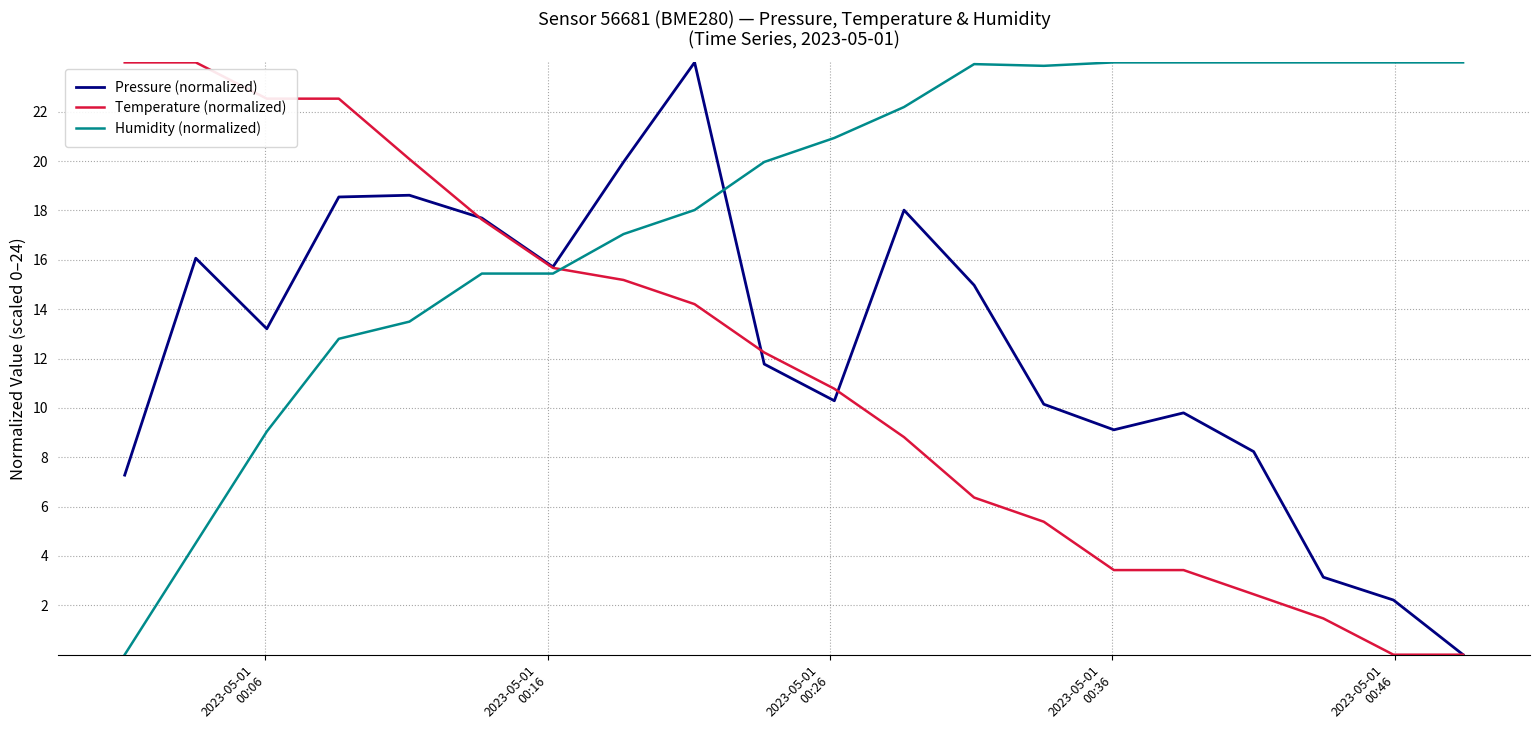

True or false: Humidity (normalized) and Pressure (normalized) cross at least once.

True